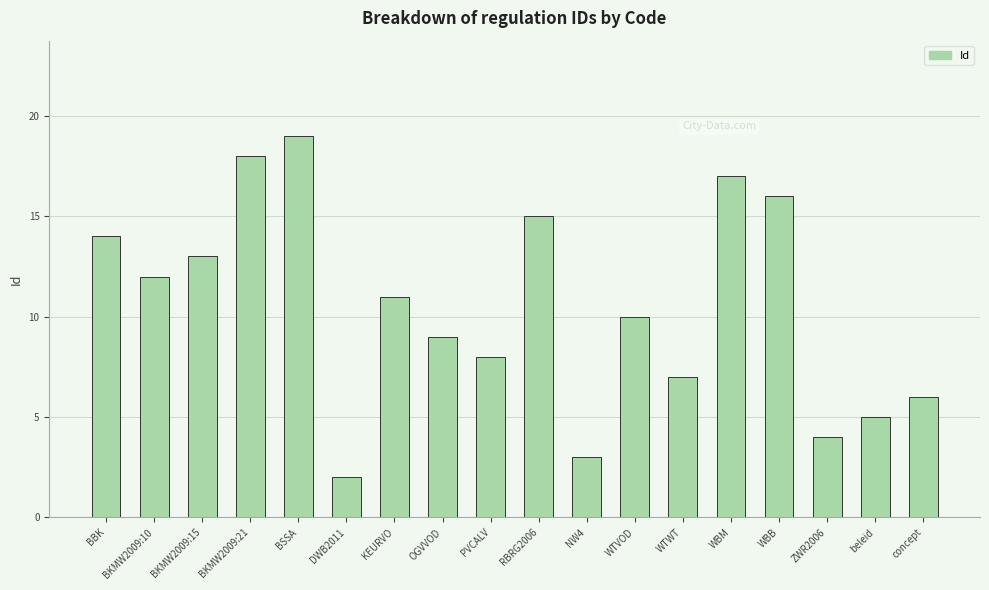

Does the chart contain stacked bars?

No